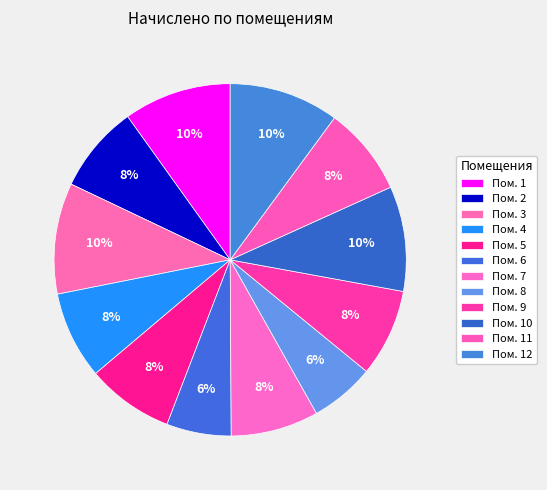

How many segments does this pie chart have?

12